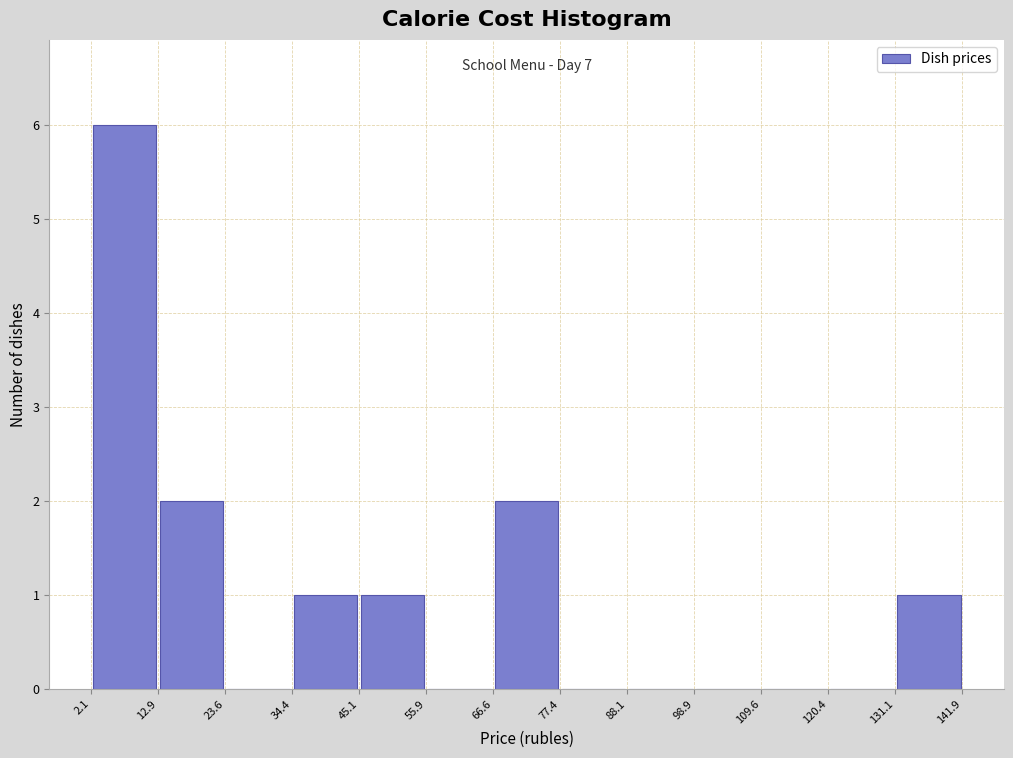

Which range on the x-axis has the tallest bar?

2.1 to 12.9